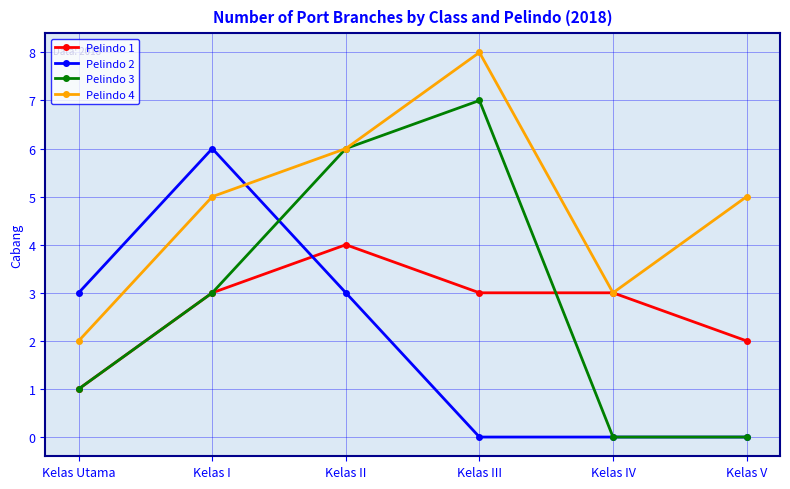

How many categories are shown in the chart?

6